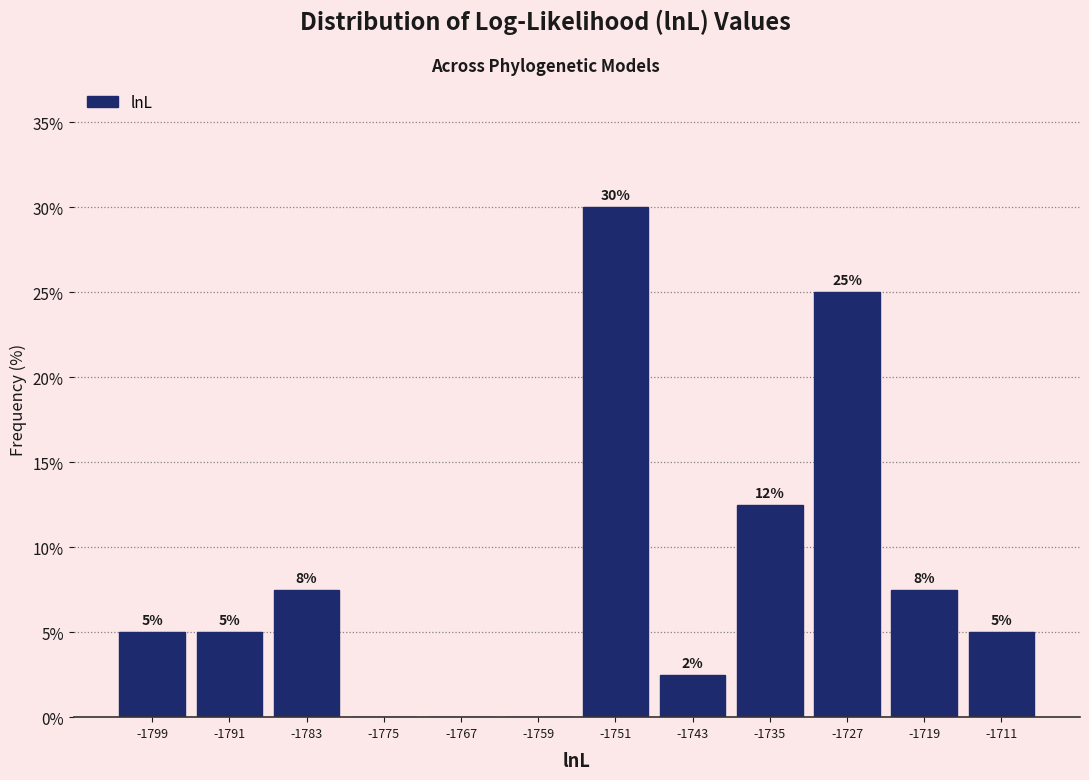

Which range on the x-axis has the tallest bar?

-1755 to -1747